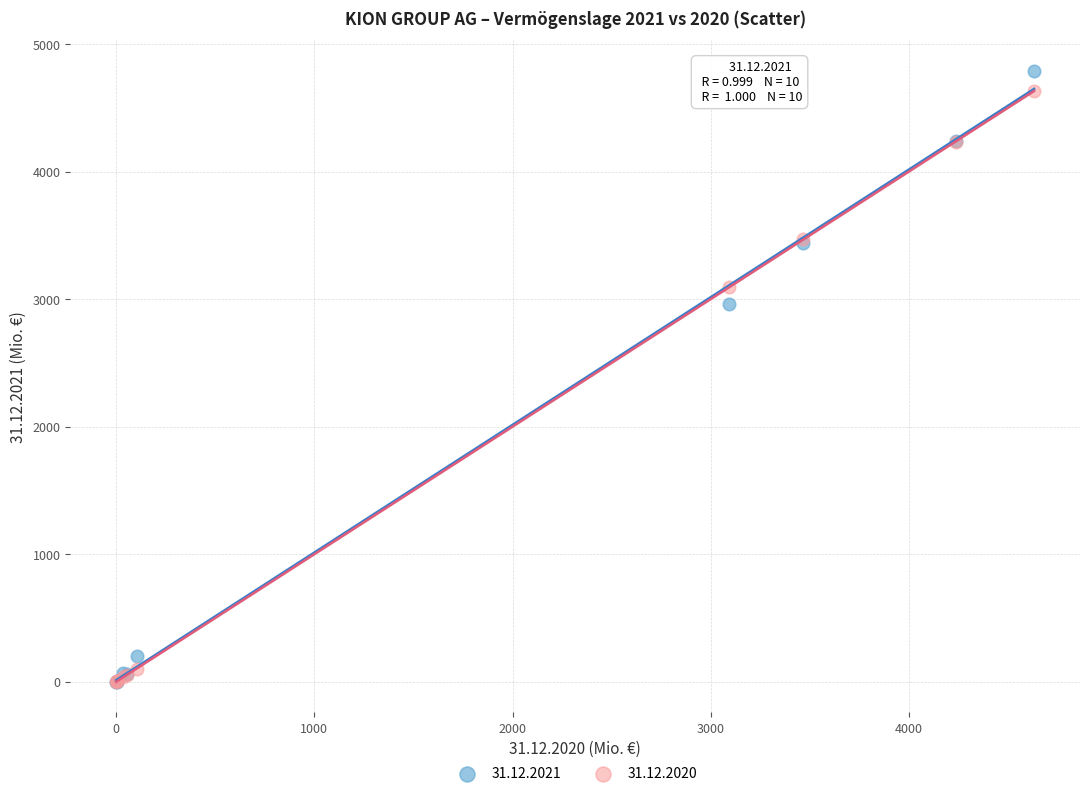

Across all series, what Y value is closest to 2394?

2964.6